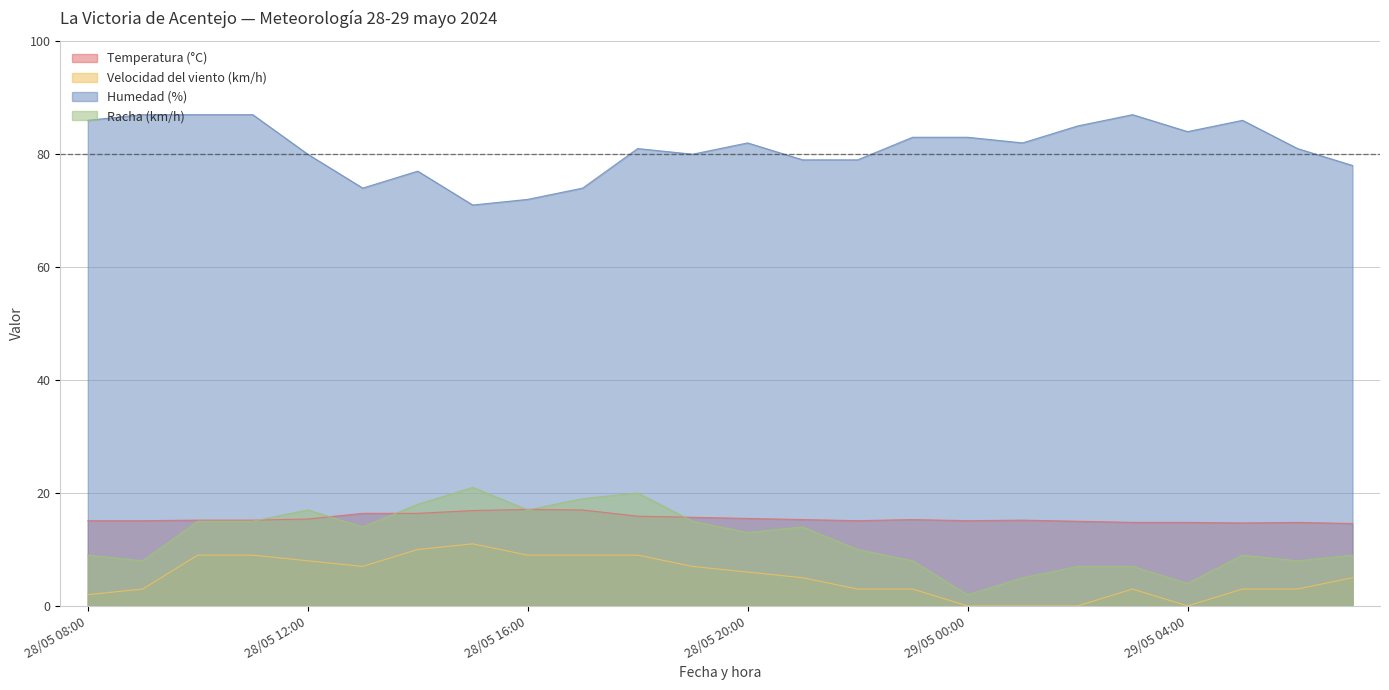

After their last crossing, which series has the higher values: Racha (km/h) or Temperatura (°C)?

Temperatura (°C)